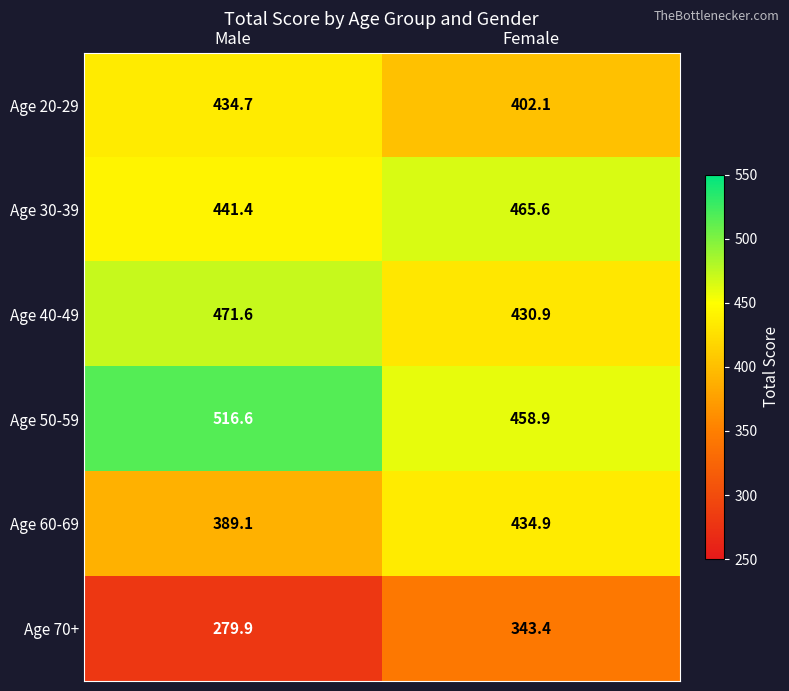

How many distinct data groups are displayed?

6